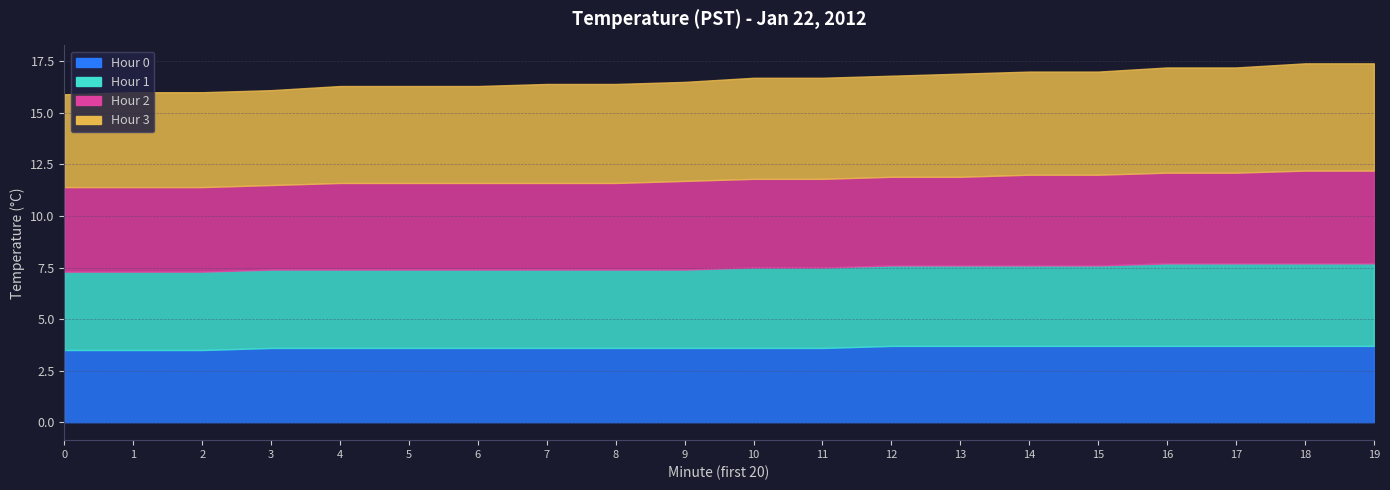

Which series has the largest range (max minus min)?

Hour 3